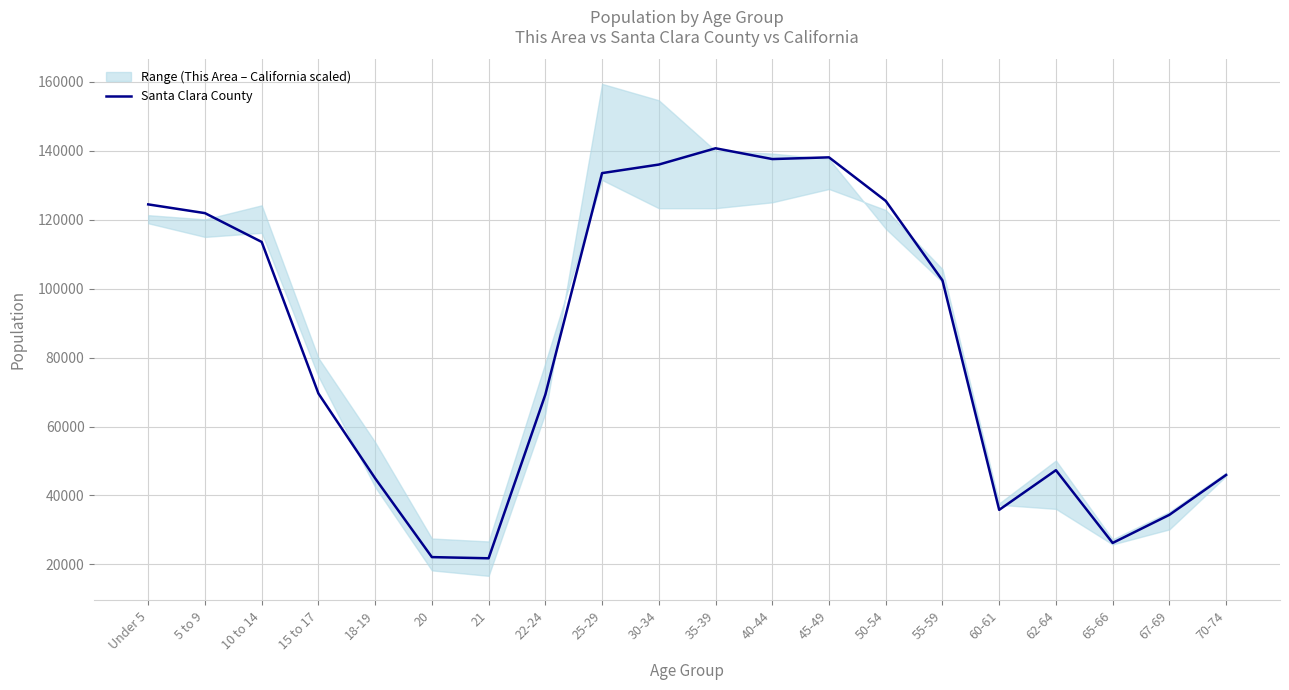

Which label corresponds to the largest value in the chart?

35-39